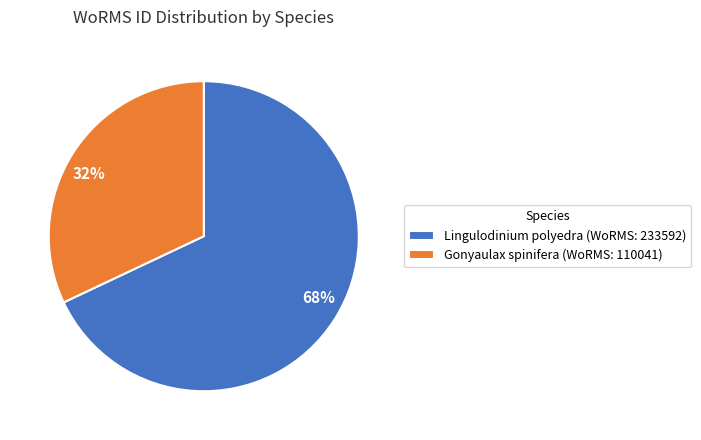

To the nearest percent, what is the average slice percentage?

50%